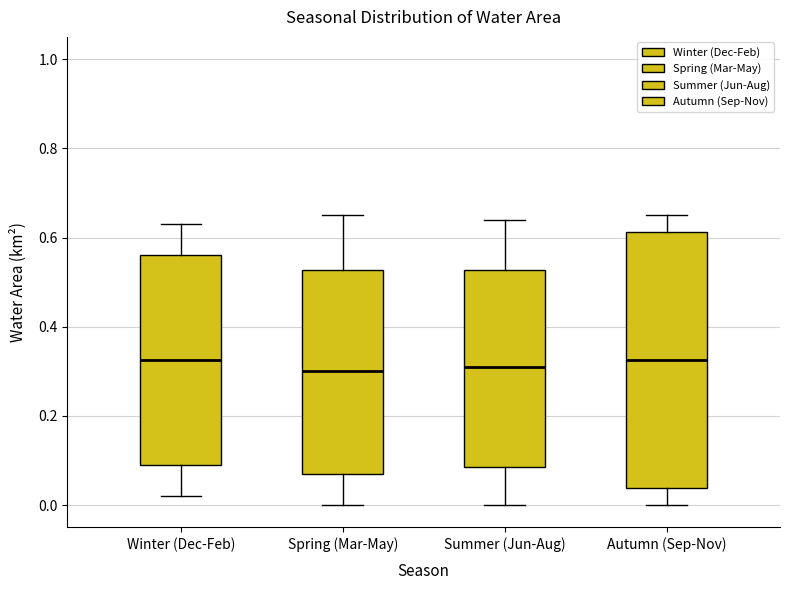

Reading left to right, read every box against the y-axis: the position of its median line, the range the box covers, and the ends of its whiskers. The values are not printed on the chart, so give them approximately, as read against the axis.

Winter (Dec-Feb): median 0.32, box 0.10 to 0.56, whiskers 0.02 to 0.64
Spring (Mar-May): median 0.30, box 0.08 to 0.52, whiskers 0.00 to 0.66
Summer (Jun-Aug): median 0.32, box 0.08 to 0.52, whiskers 0.00 to 0.64
Autumn (Sep-Nov): median 0.32, box 0.04 to 0.62, whiskers 0.00 to 0.66